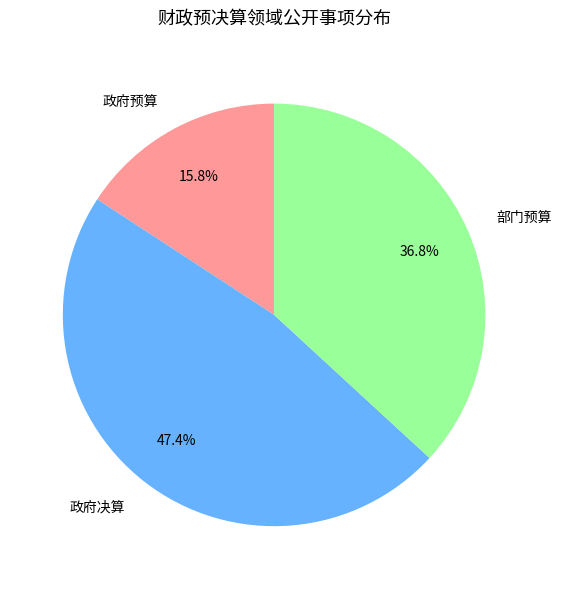

To the nearest percent, what percentage of the pie is 政府预算?

16%